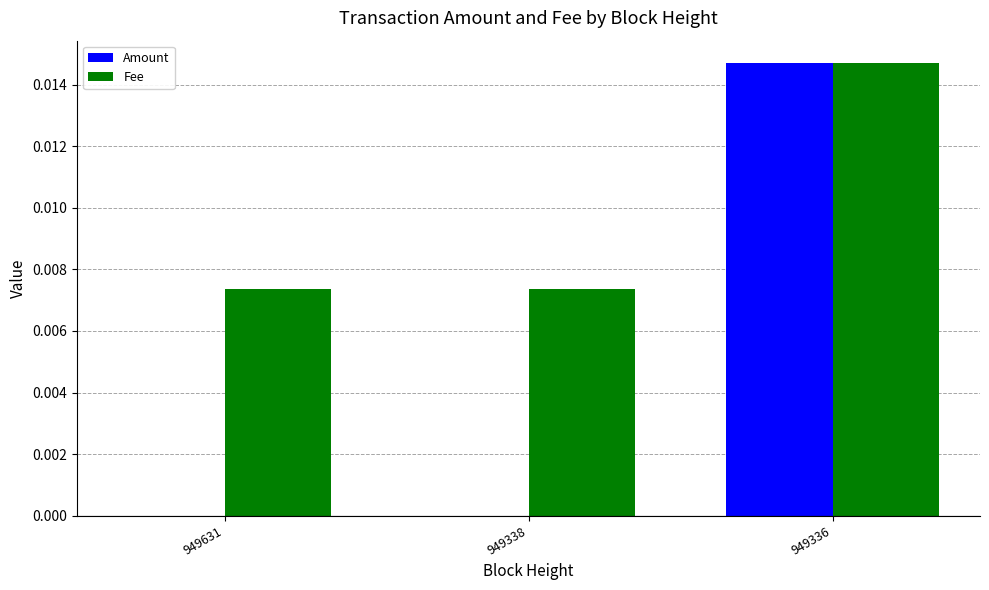

The Fee series shows 0.0 at 949631. True or false?

True